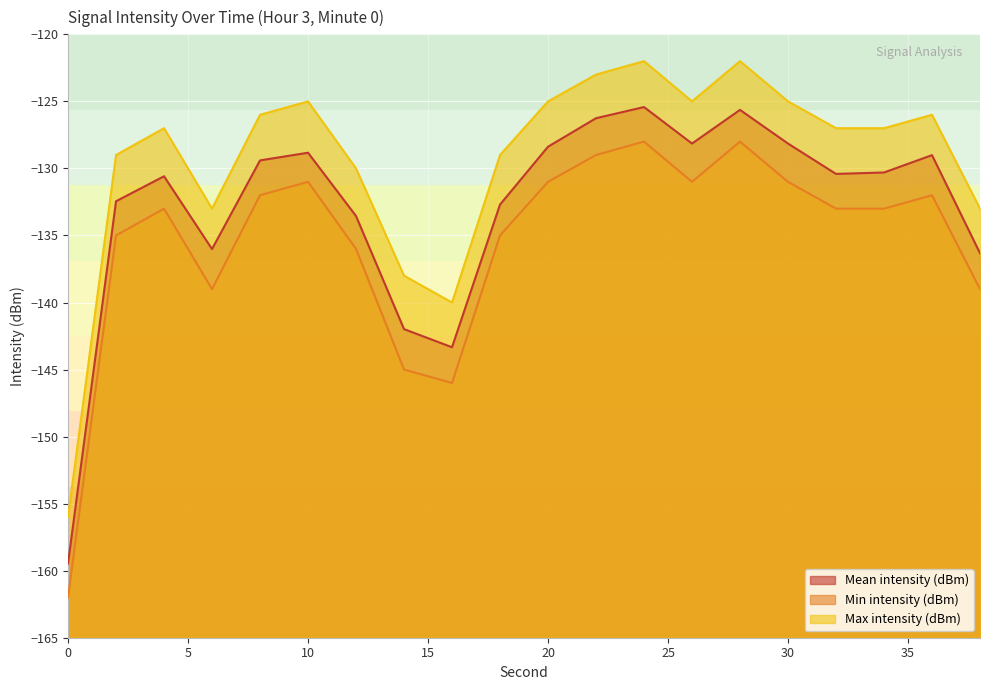

Which category has the highest value in the Max intensity (dBm) series?

24